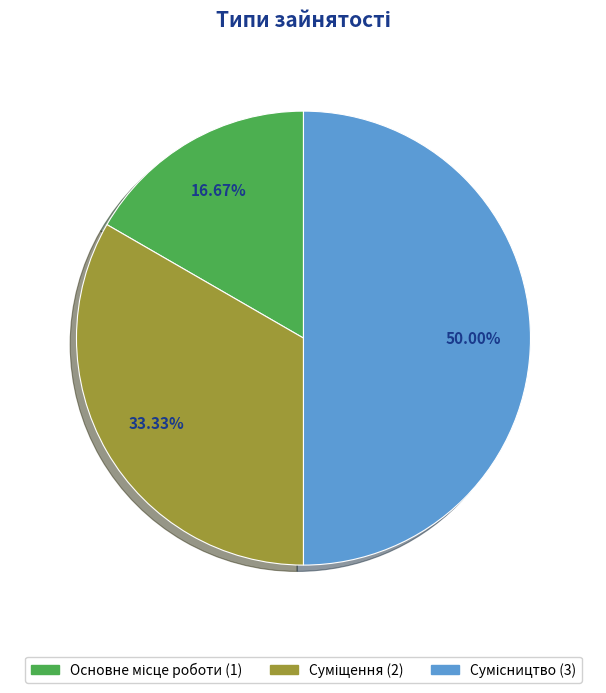

How many segments does this pie chart have?

3